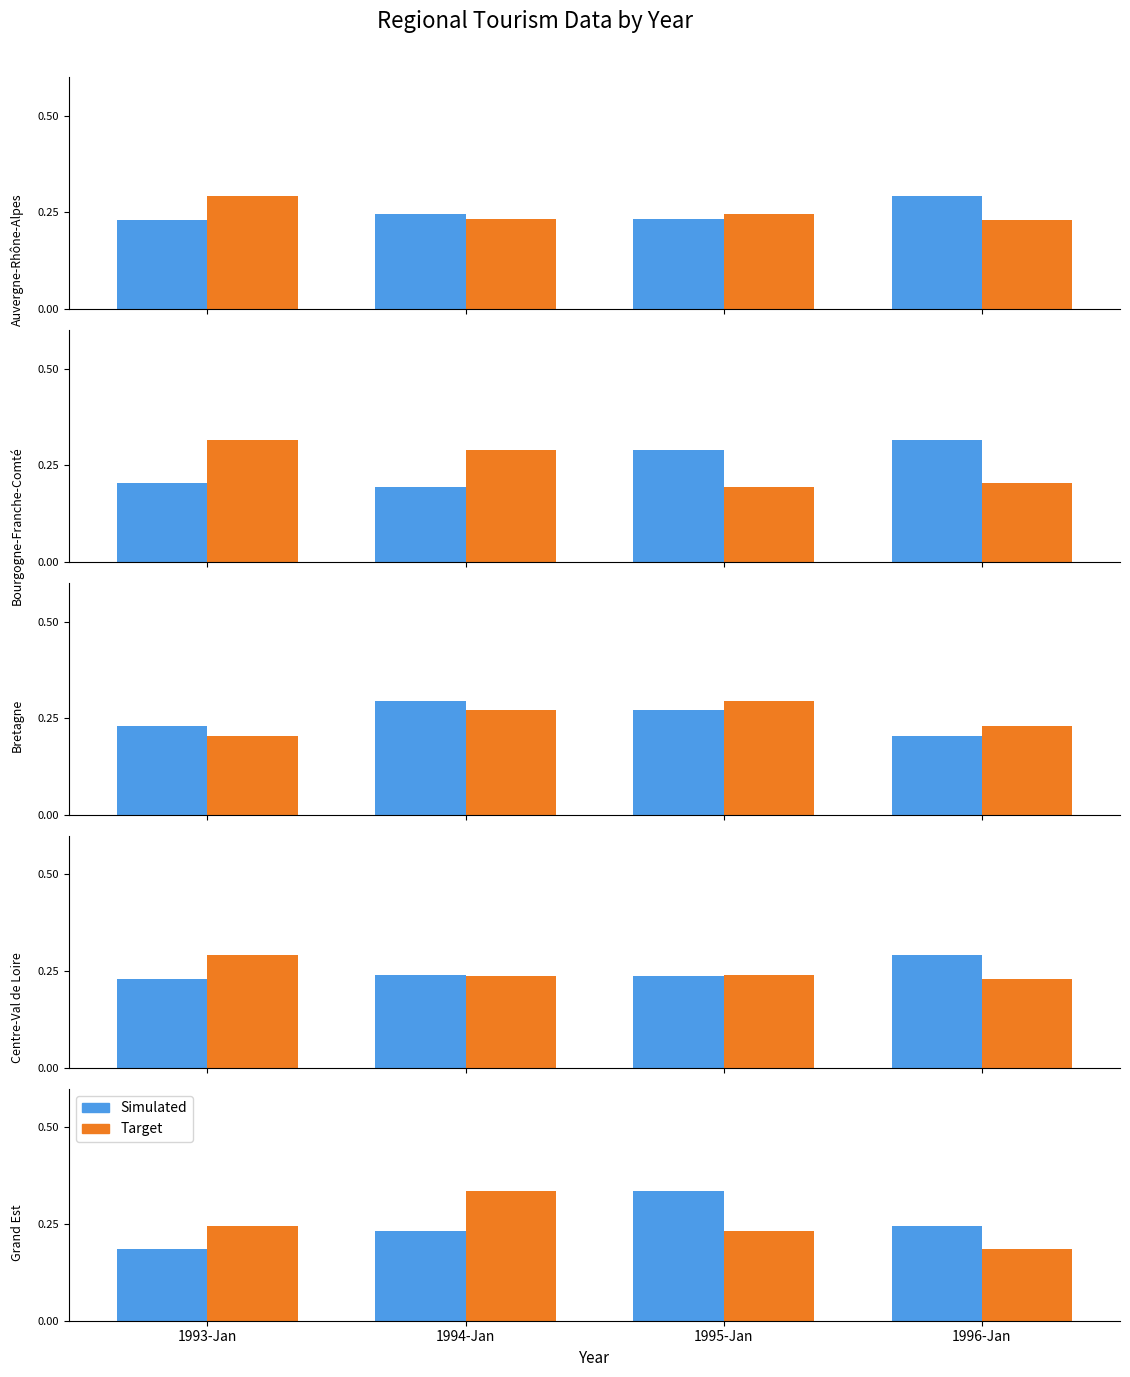

Between 1993-Jan and 1996-Jan, which is larger?

1996-Jan